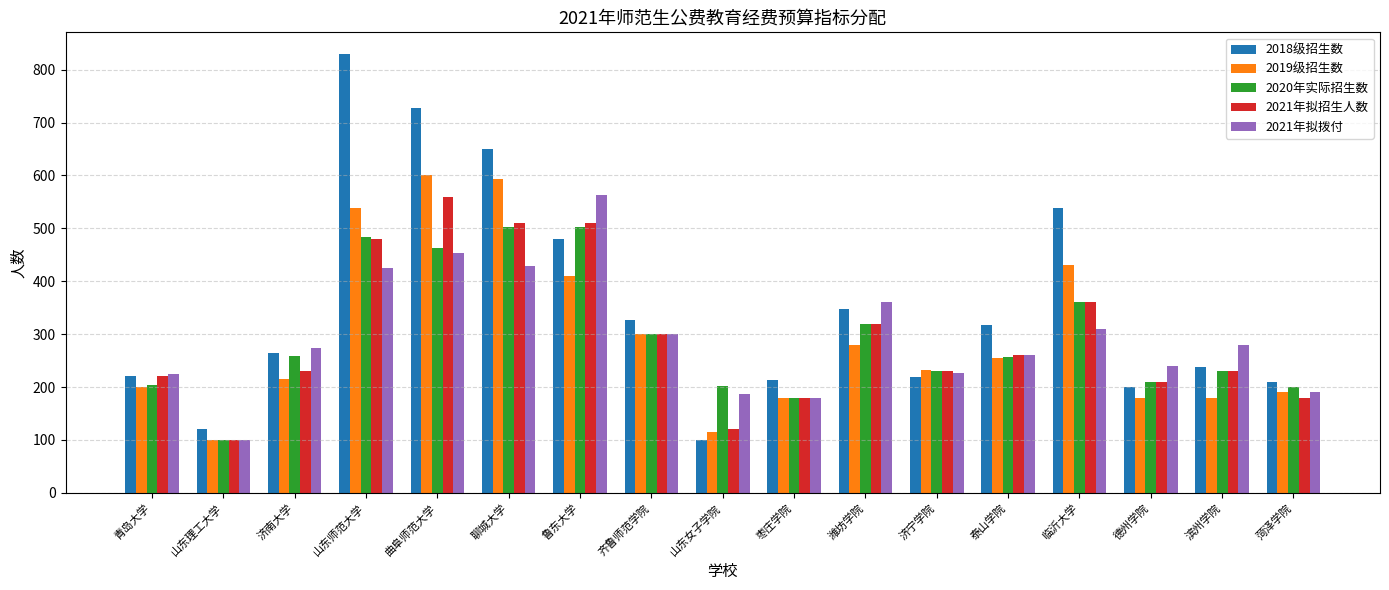

What is the label of the 6th bar from the right?

济宁学院